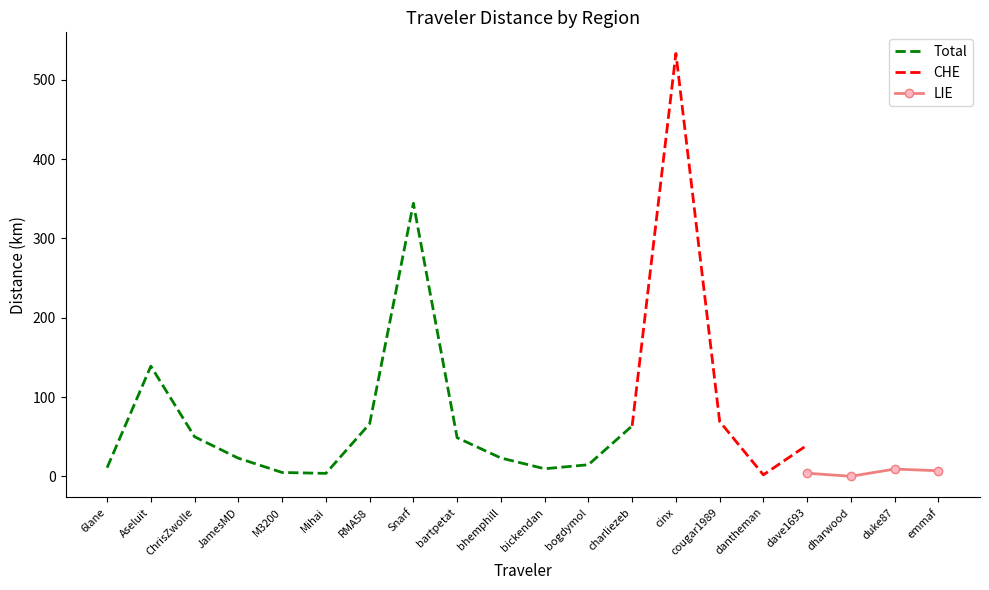

True or false: Total and LIE cross at least once.

False